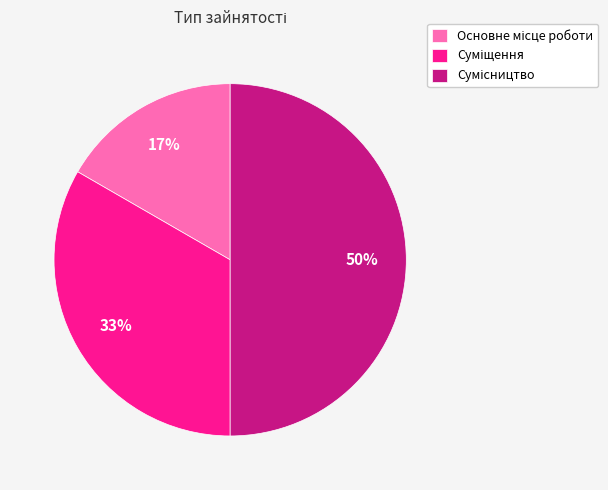

To the nearest percent, what is the difference between the largest and smallest slice percentages?

33%